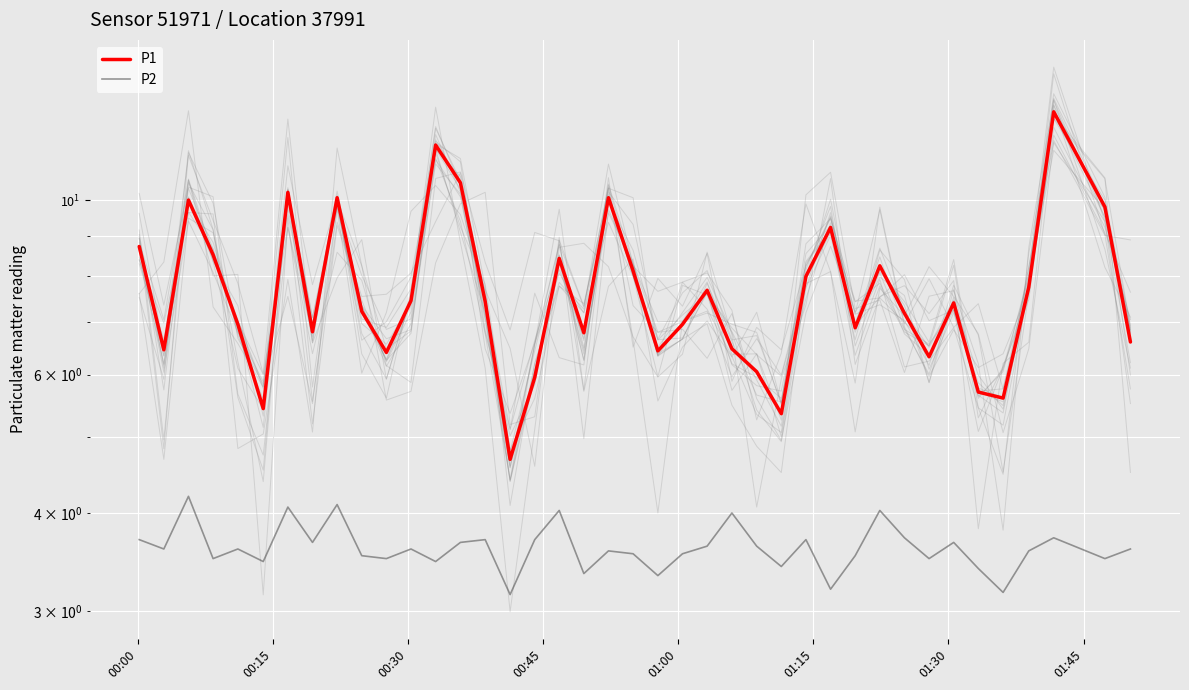

How many interior local peaks does the P2 series have?

13